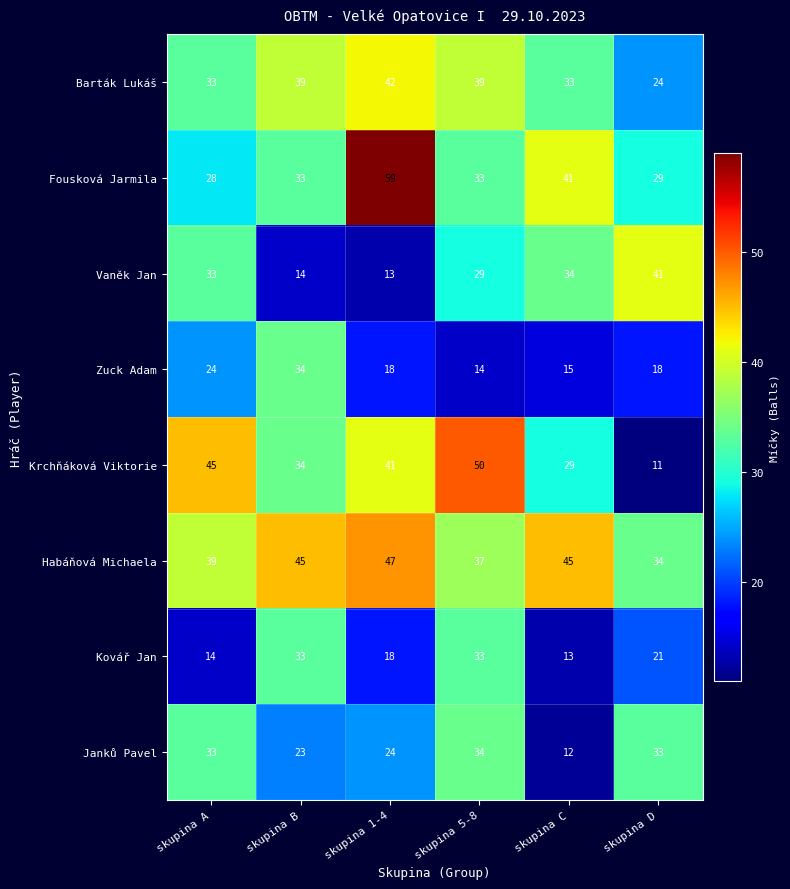

At which category is the sum across all series the highest?

skupina 5-8